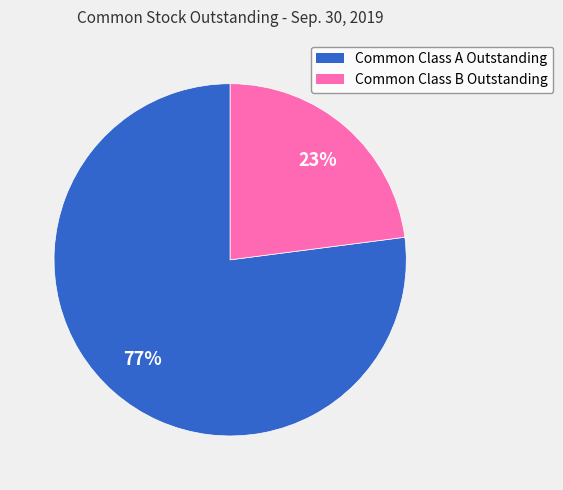

To the nearest percent, what is the difference between the Common Class A Outstanding and Common Class B Outstanding slice percentages?

54%